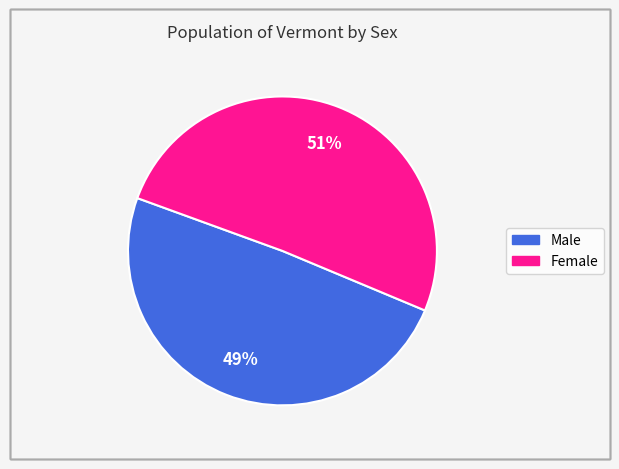

Does Female represent more than half of the total?

Yes